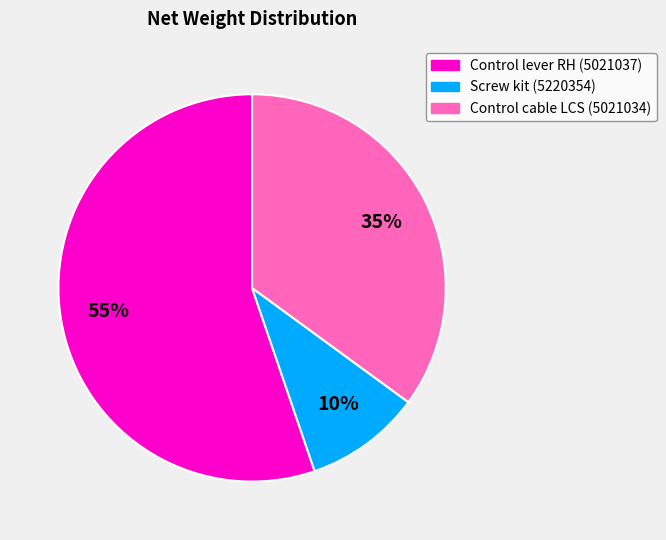

The Screw kit (5220354) slice represents 10% of the pie. True or false?

True